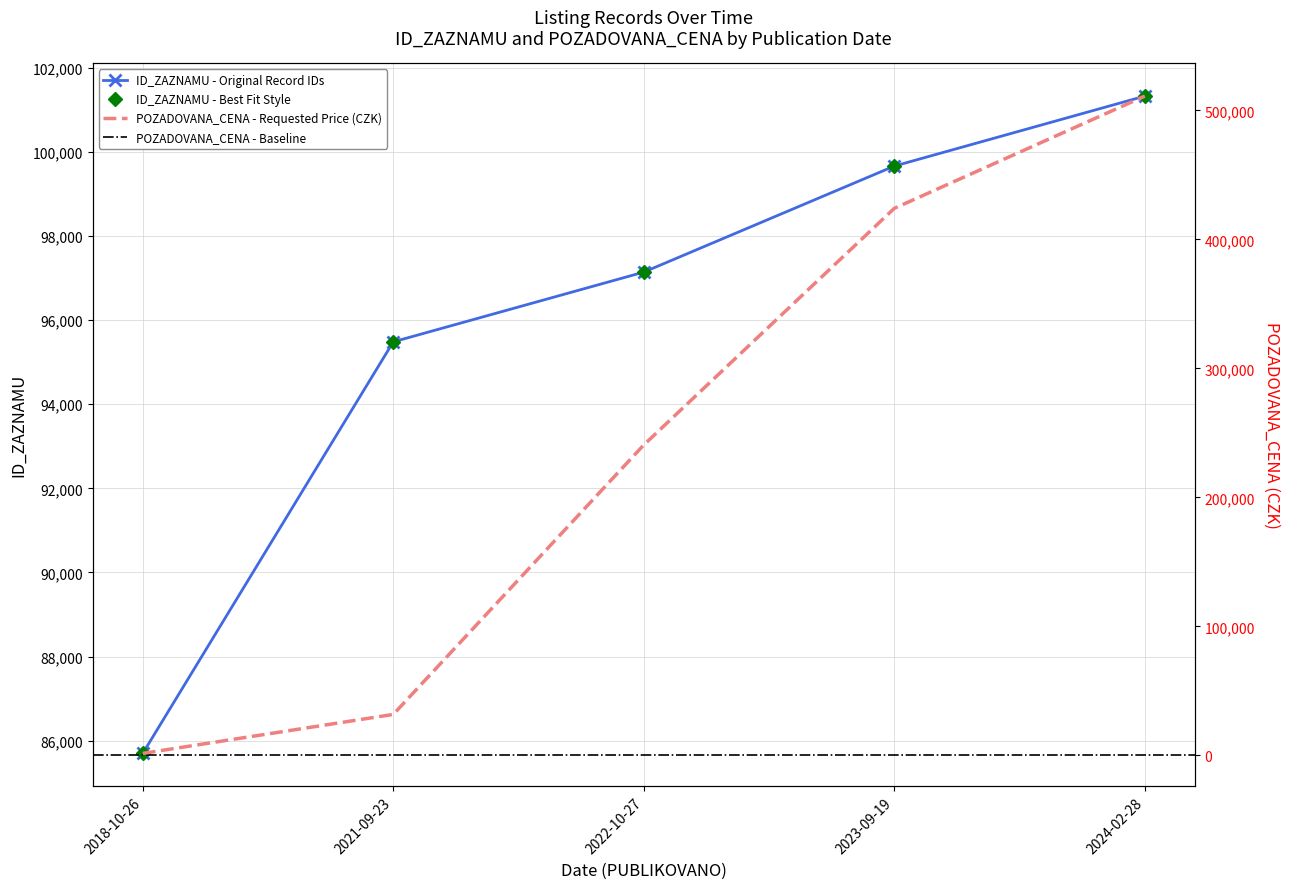

At 2018-10-26, list the series in order from largest to smallest.

ID_ZAZNAMU, POZADOVANA_CENA